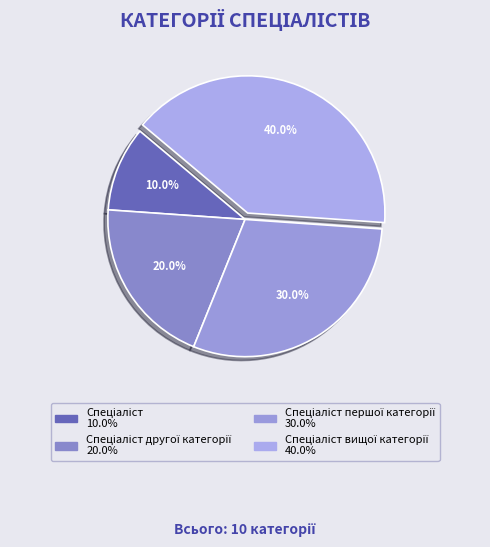

Count the number of slices in the pie.

4